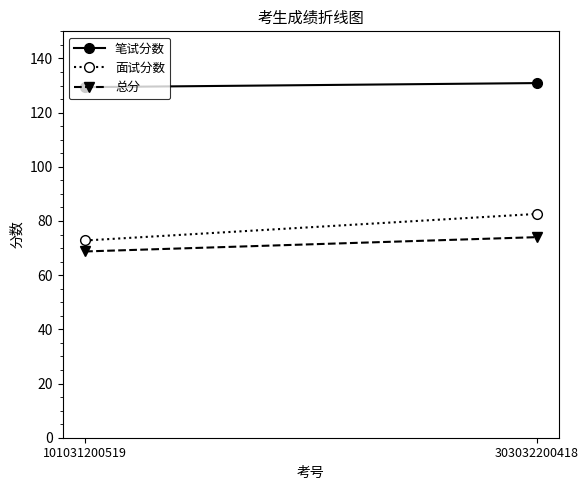

Between 101031200519 and 303032200418, which is larger?

303032200418